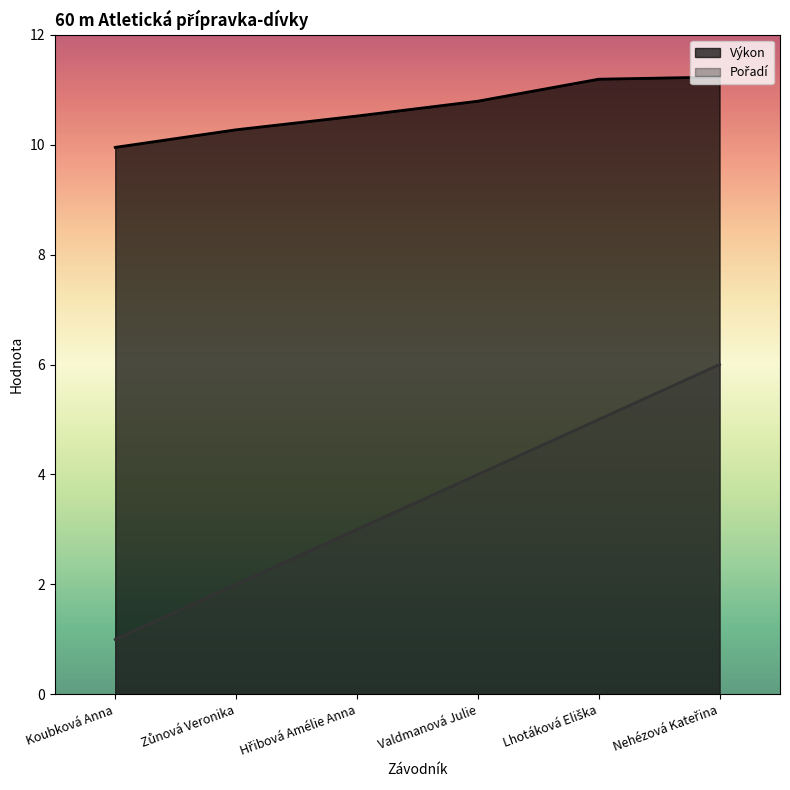

Is it true that Pořadí equals 6.9 at Valdmanová Julie?

False